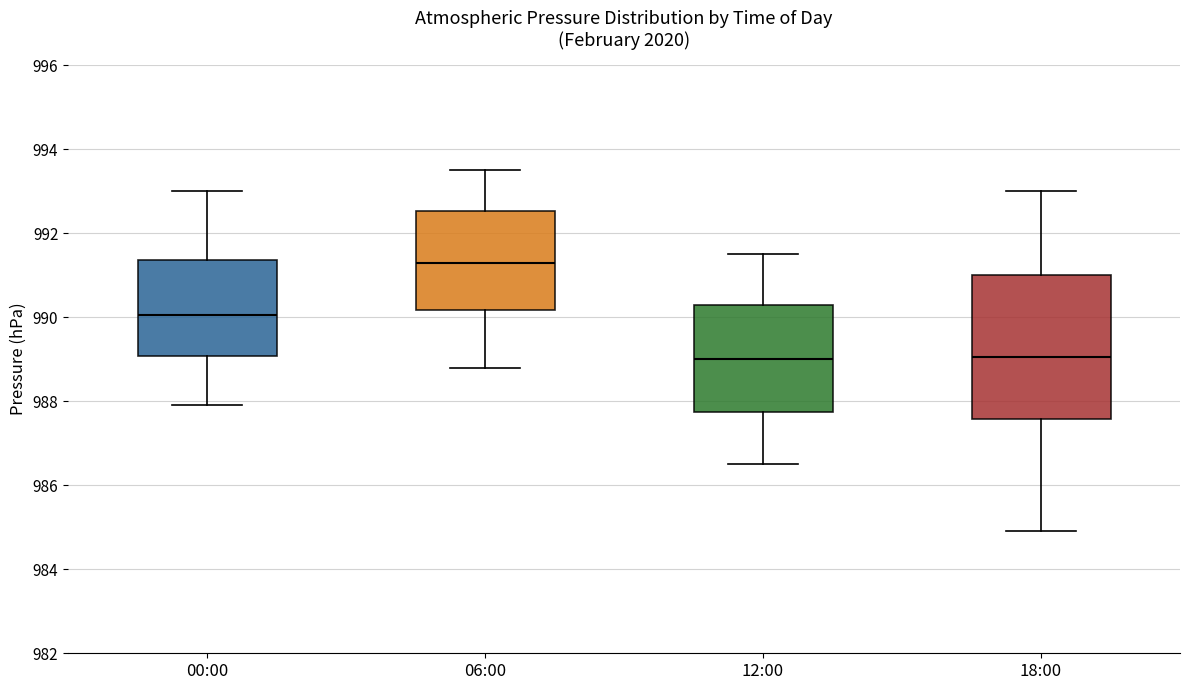

Reading left to right, read every box against the y-axis: the position of its median line, the range the box covers, and the ends of its whiskers. The values are not printed on the chart, so give them approximately, as read against the axis.

00:00: median 990.0, box 989.0 to 991.4, whiskers 988.0 to 993.0
06:00: median 991.4, box 990.2 to 992.6, whiskers 988.8 to 993.6
12:00: median 989.0, box 987.8 to 990.4, whiskers 986.6 to 991.6
18:00: median 989.0, box 987.6 to 991.0, whiskers 985.0 to 993.0